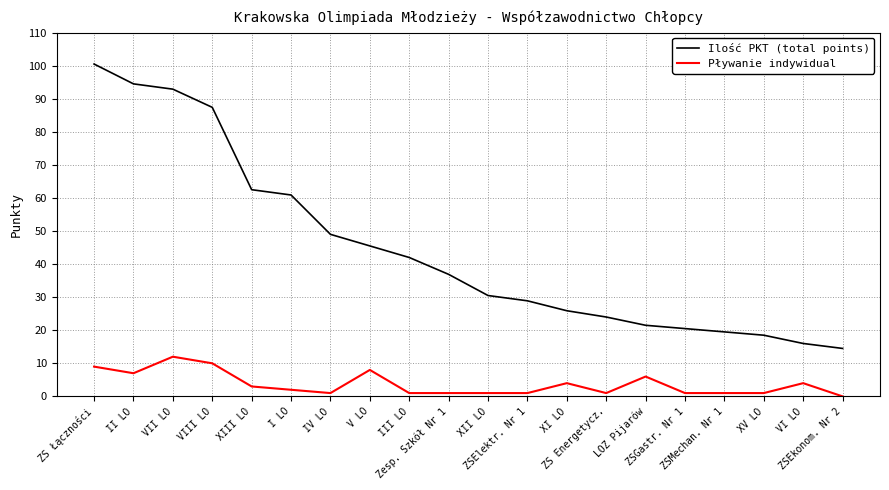

Which series has the largest total across all categories?

Ilość PKT (total points)